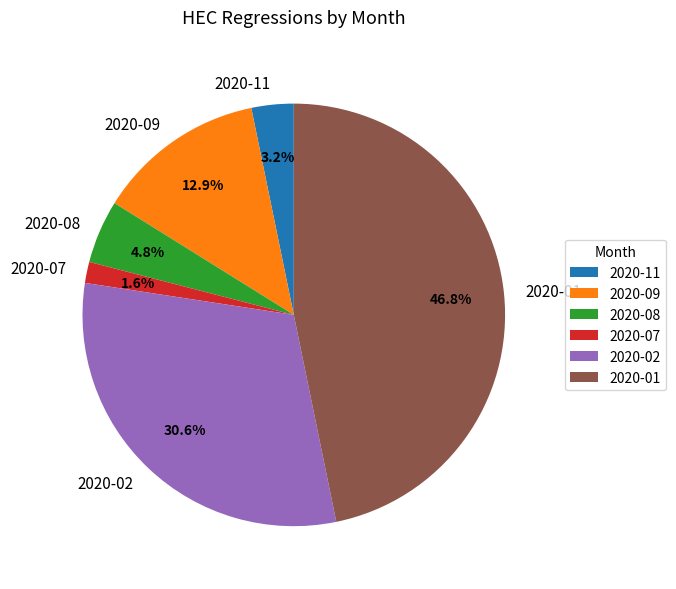

Is there a majority slice in this chart?

No